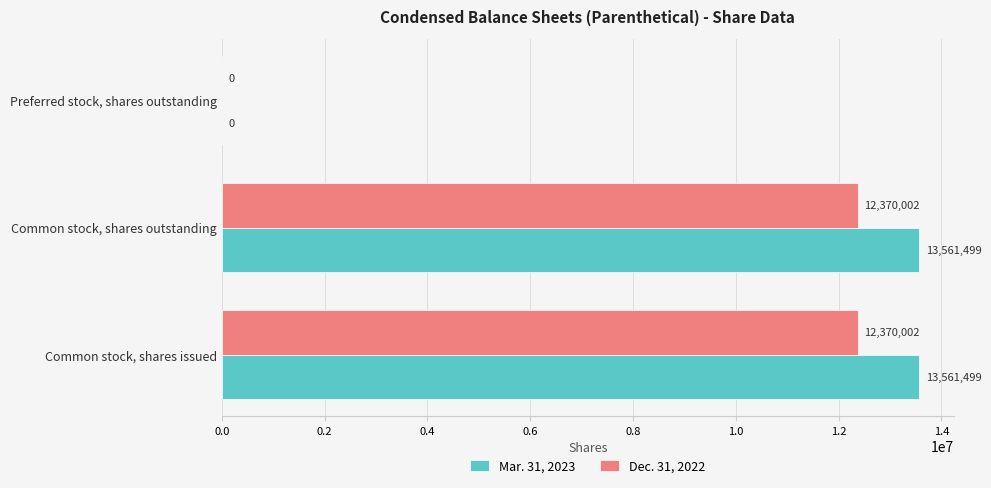

What is the sum of the Dec. 31, 2022 values at Common stock, shares issued and Preferred stock, shares outstanding?

12370002